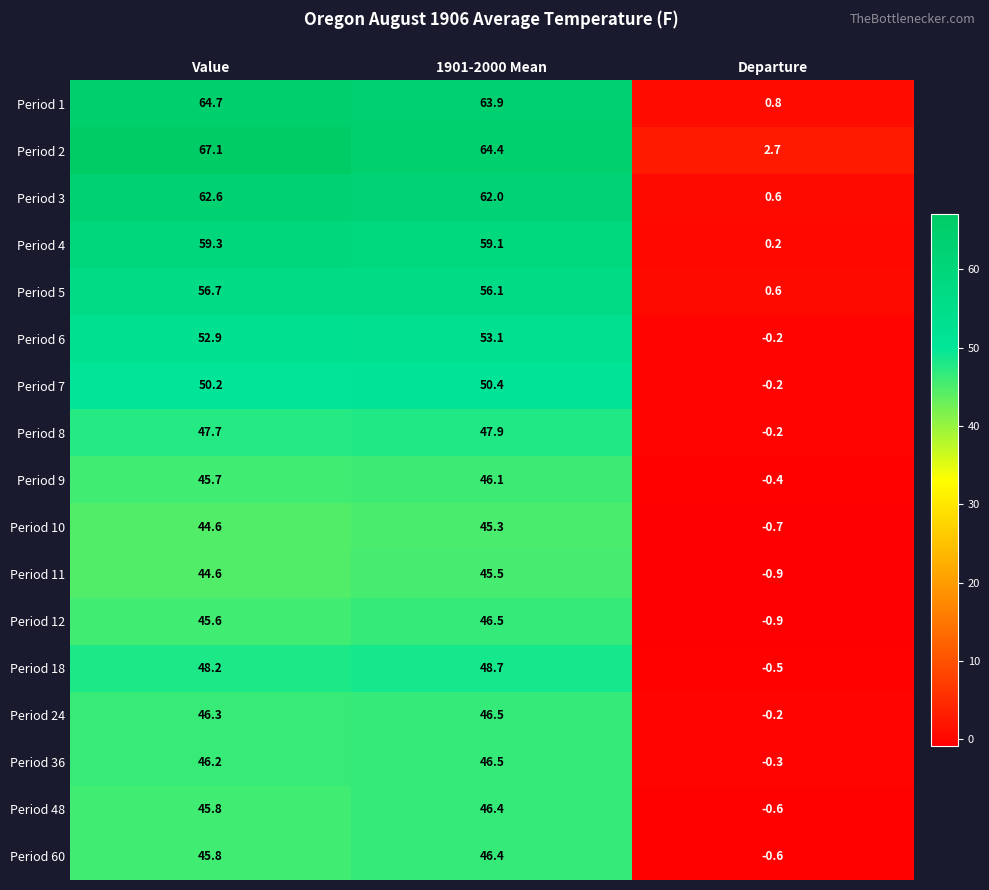

Where does the Period 18 series first go above 48?

Value